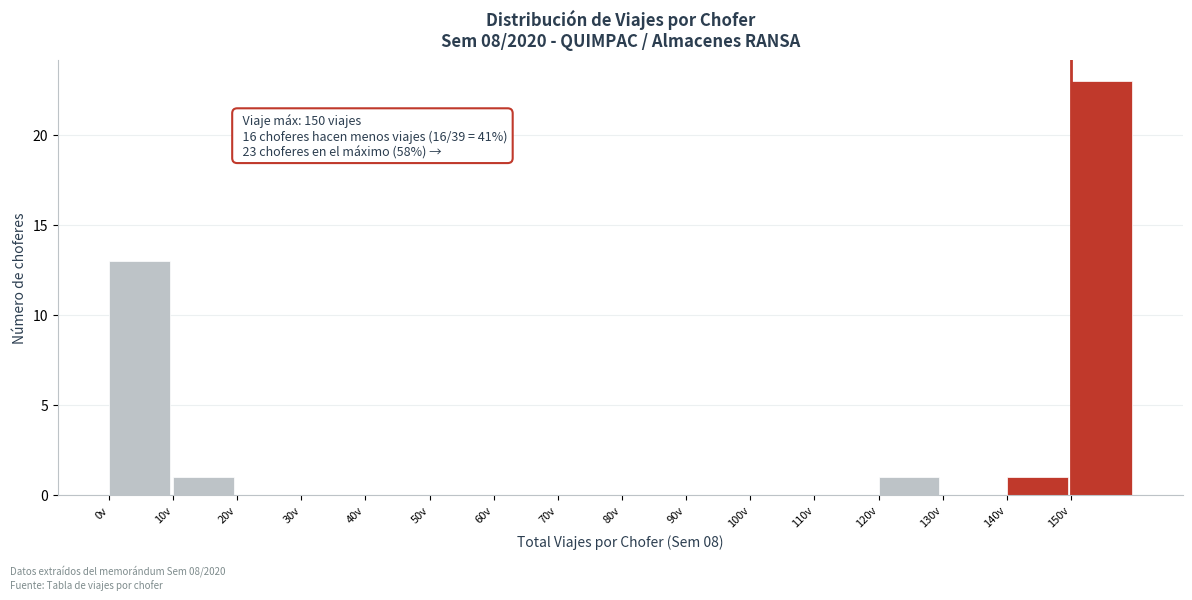

Which range on the x-axis has the tallest bar?

150 to 160